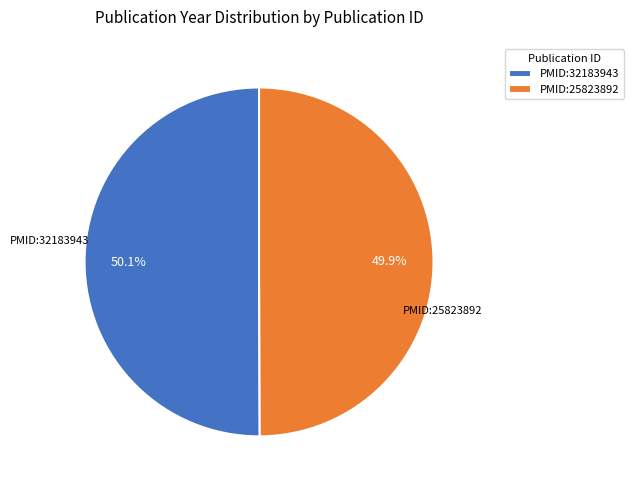

Is there any slice that represents more than half of the pie?

Yes